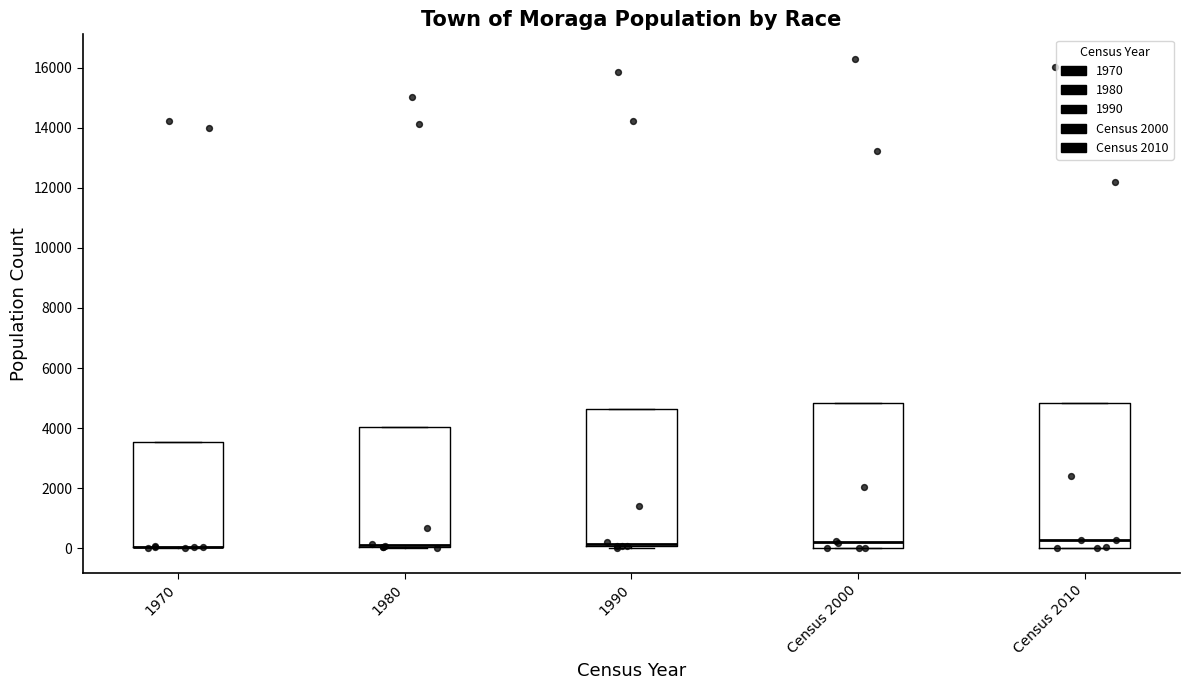

Reading left to right, read every box against the y-axis: the position of its median line, the range the box covers, and the ends of its whiskers. The values are not printed on the chart, so give them approximately, as read against the axis.

1970: median 0 (drawn on the box's lower edge), box 0 to 3600, whiskers 0 to 3600
1980: median 200, box 0 to 4000, whiskers 0 to 4000
1990: median 200 (drawn on the box's lower edge), box 0 to 4600, whiskers 0 to 4600
Census 2000: median 200, box 0 to 4800, whiskers 0 to 4800
Census 2010: median 200, box 0 to 4800, whiskers 0 to 4800